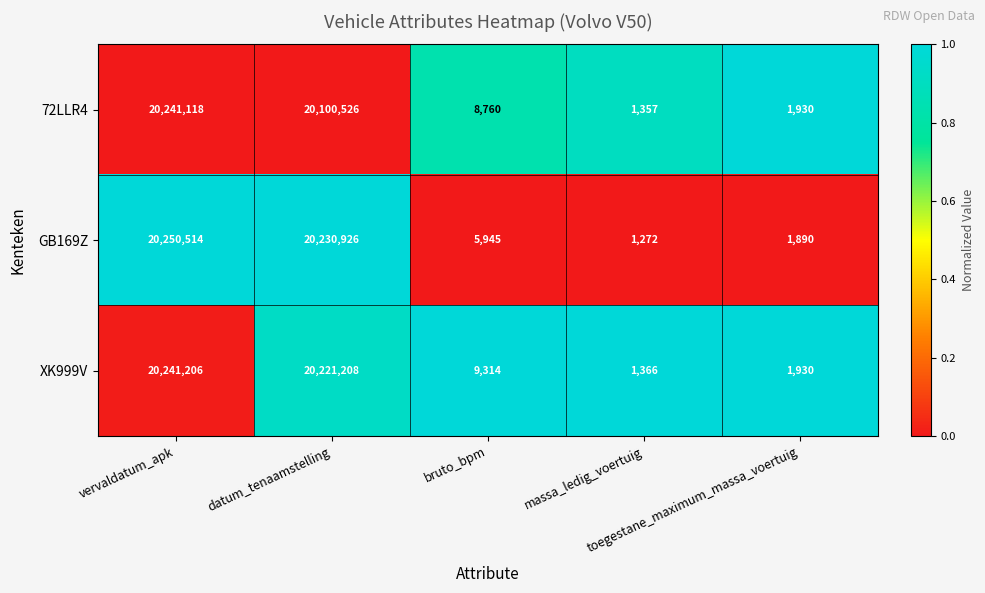

Which series has the largest total across all categories?

GB169Z